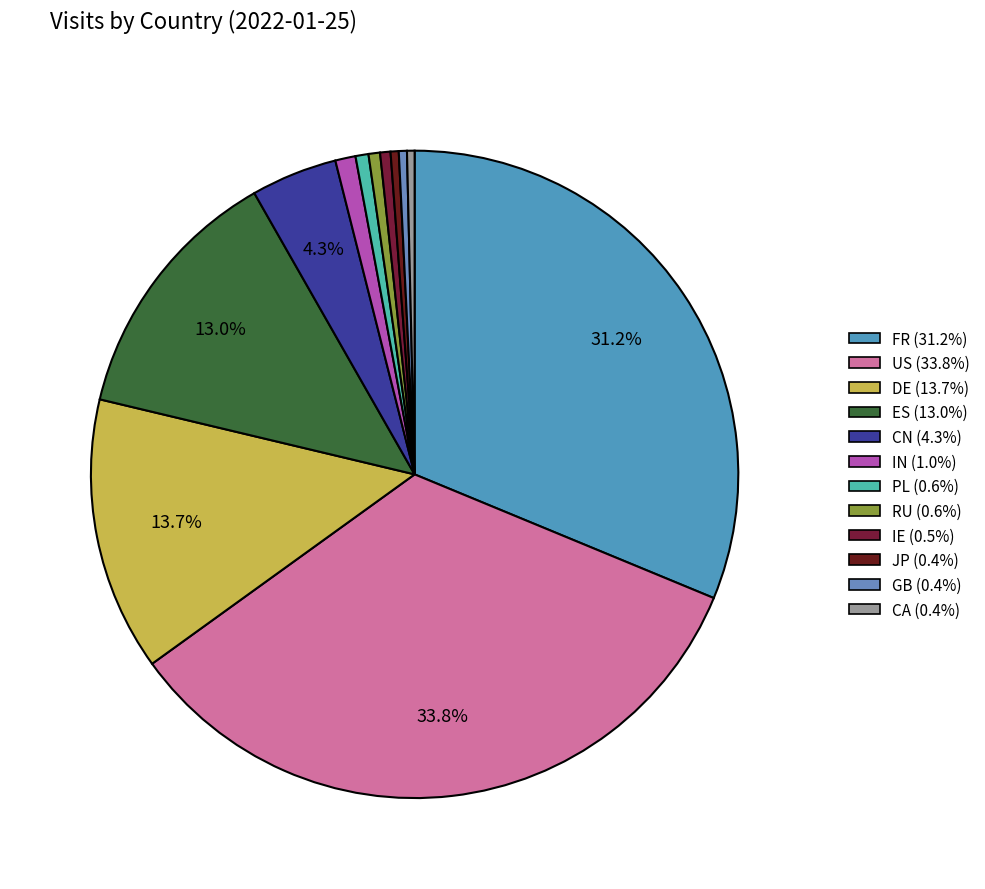

To the nearest percent, what percentage of the pie is IN?

1%